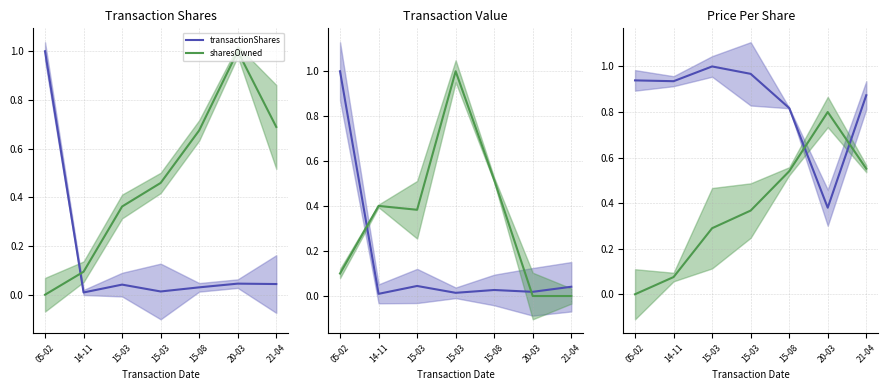

True or false: sharesOwned and transactionShares cross at least once.

True